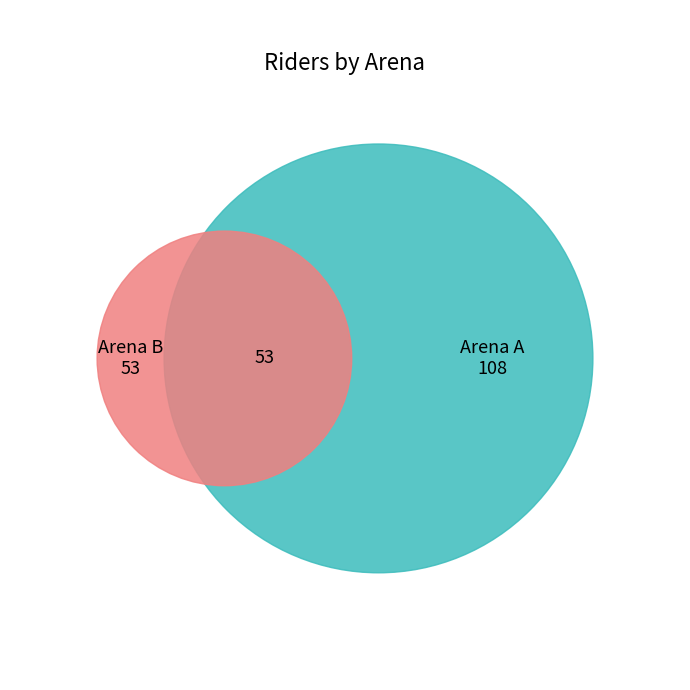

What percentage is NOT represented by Arena A?

32.9%